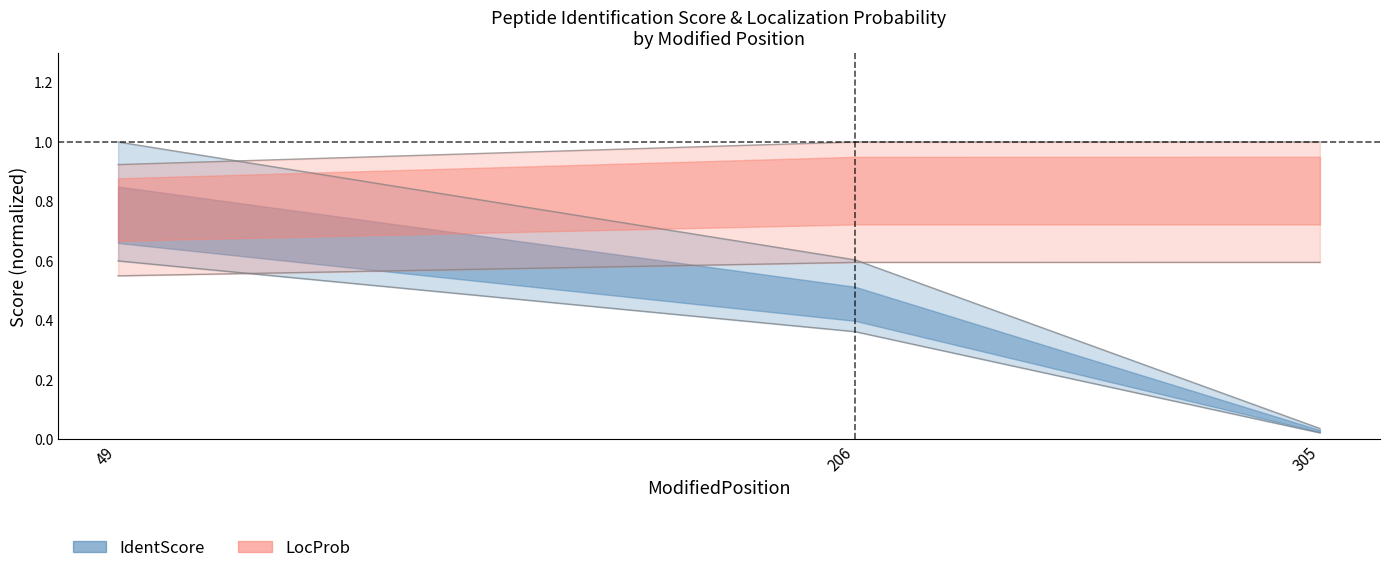

The IdentScore series shows 0.6 at 206. True or false?

True